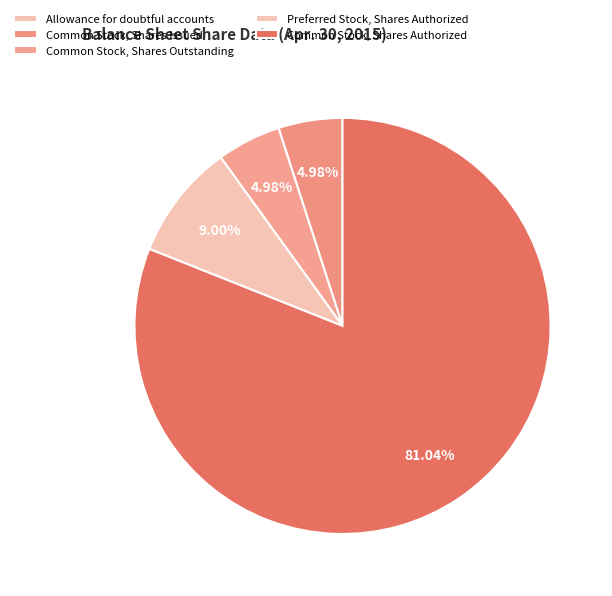

Do Common Stock, Shares Authorized and Allowance for doubtful accounts together represent more than half of the pie?

Yes